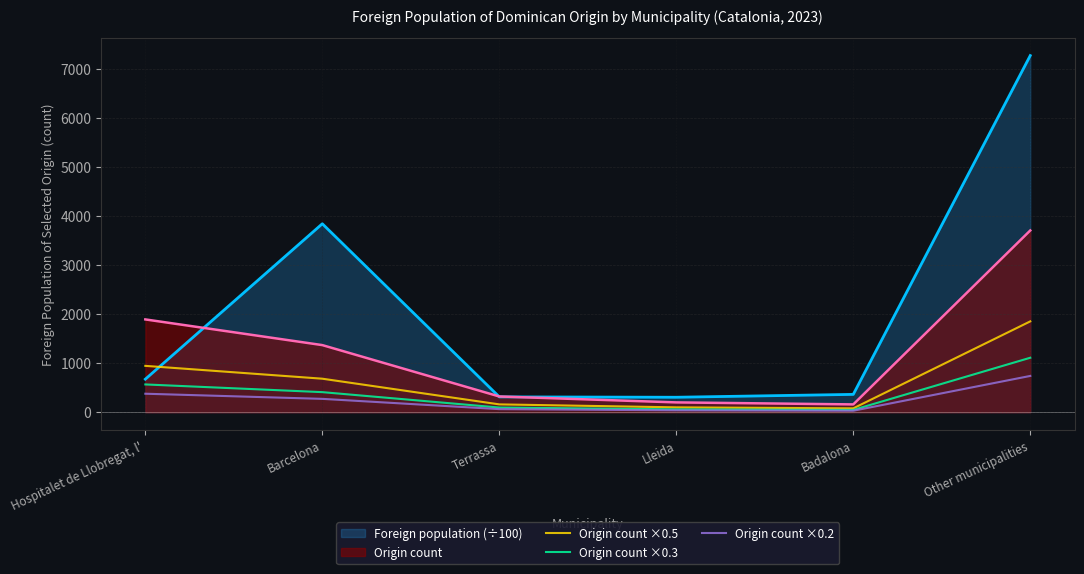

True or false: Origin count ×0.2 and Origin count ×0.5 intersect in this chart.

False